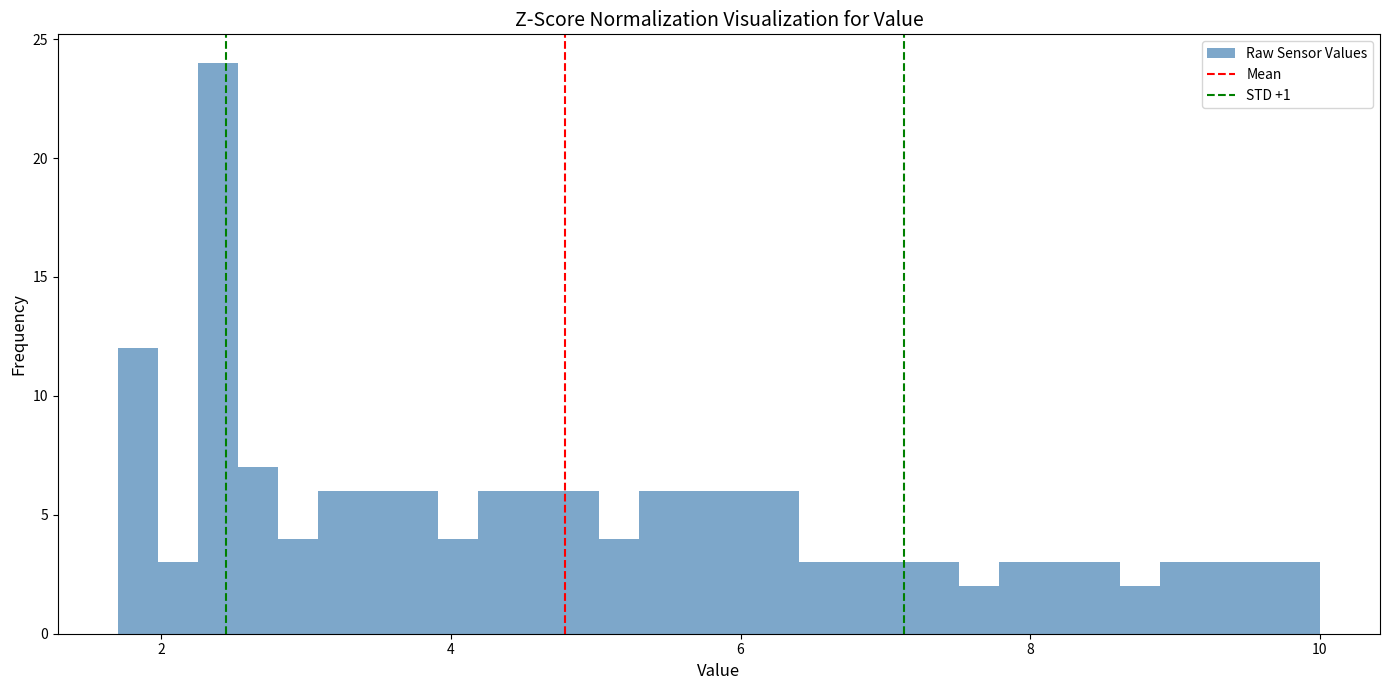

Read against the x-axis, roughly where is the centre of the tallest bar?

2.4